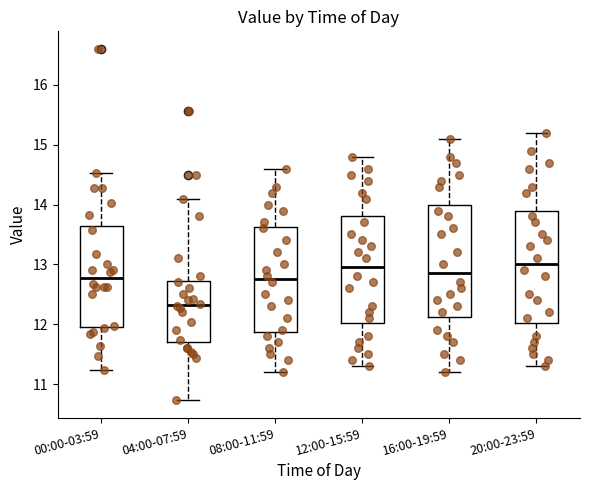

Reading left to right, transcribe this box plot: for each box, give where its median line is, the range the box spans, and where its two whiskers end, as read against the y-axis. The values are not printed on the chart, so give them approximately, as read against the axis.

00:00-03:59: median 12.8, box 12.0 to 13.6, whiskers 11.2 to 14.5
04:00-07:59: median 12.3, box 11.7 to 12.7, whiskers 10.7 to 14.1
08:00-11:59: median 12.8, box 11.9 to 13.6, whiskers 11.2 to 14.6
12:00-15:59: median 13.0, box 12.0 to 13.8, whiskers 11.3 to 14.8
16:00-19:59: median 12.9, box 12.1 to 14.0, whiskers 11.2 to 15.1
20:00-23:59: median 13.0, box 12.0 to 13.9, whiskers 11.3 to 15.2